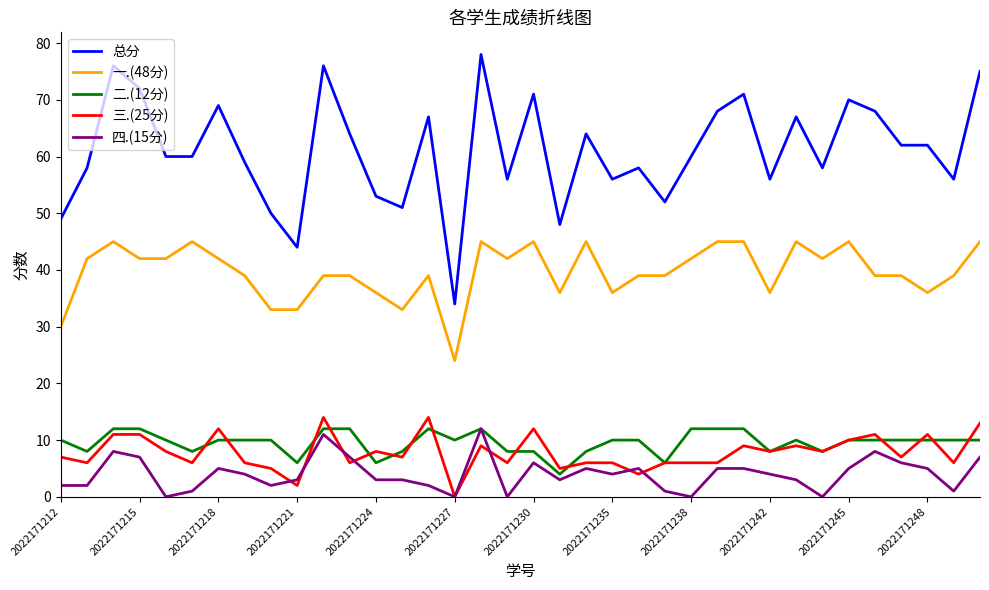

How many categories are shown in the chart?

36